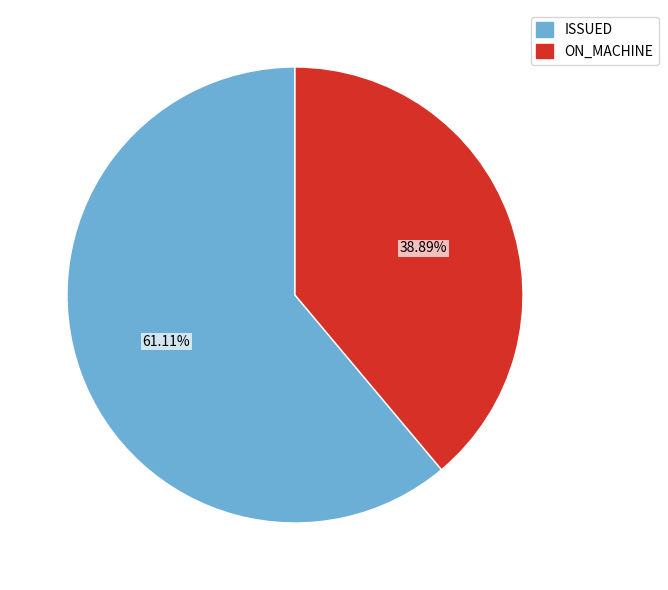

Is there any slice that represents more than half of the pie?

Yes